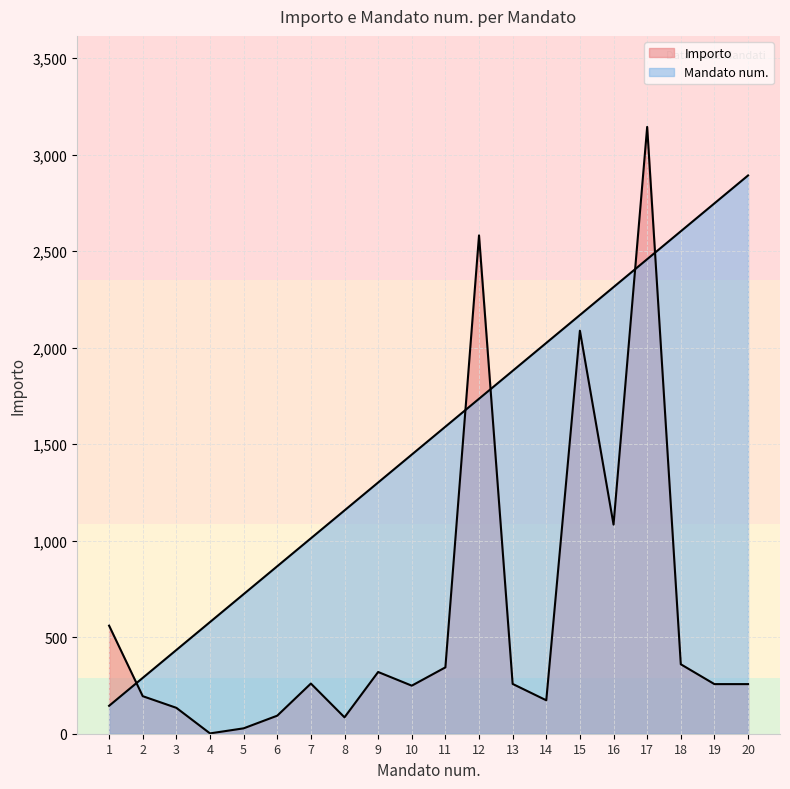

Between 3 and 12, which series saw the biggest shift?

Importo